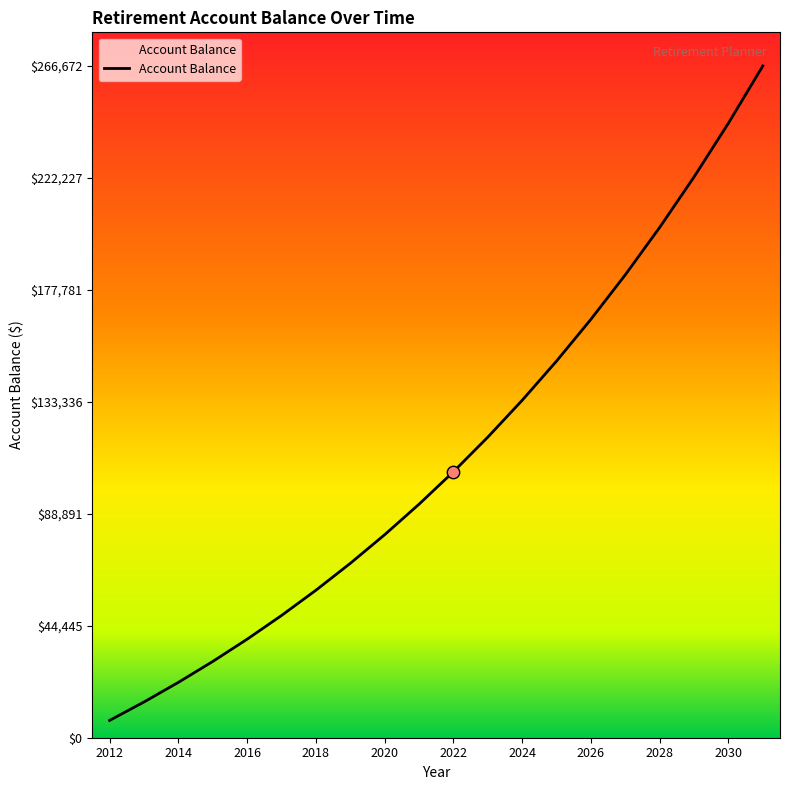

What is the greatest value displayed?

266672.0